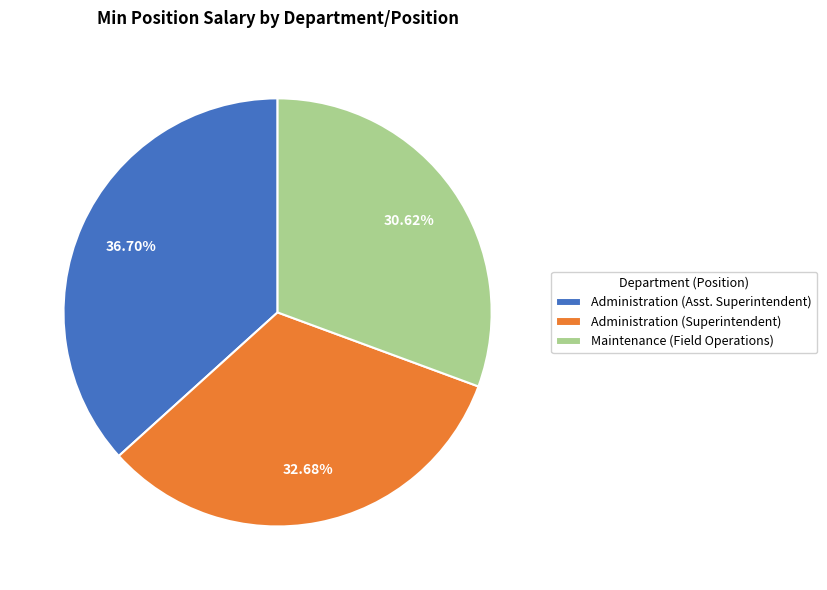

Between Maintenance (Field Operations) and Administration (Asst. Superintendent), which is larger?

Administration (Asst. Superintendent)